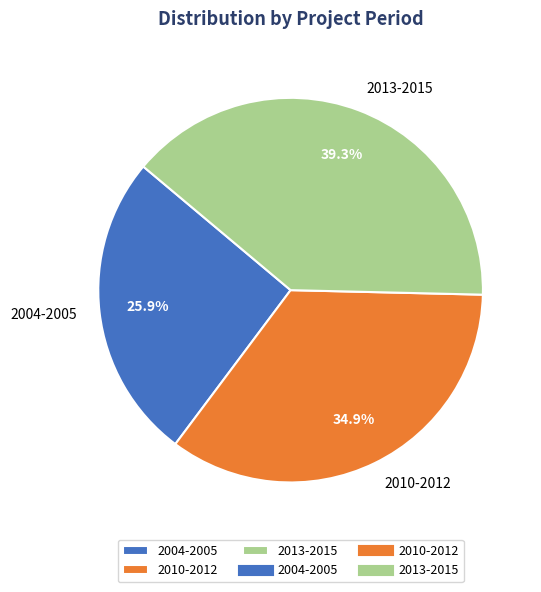

What percentage is the 2004-2005 slice, to the nearest percent?

26%